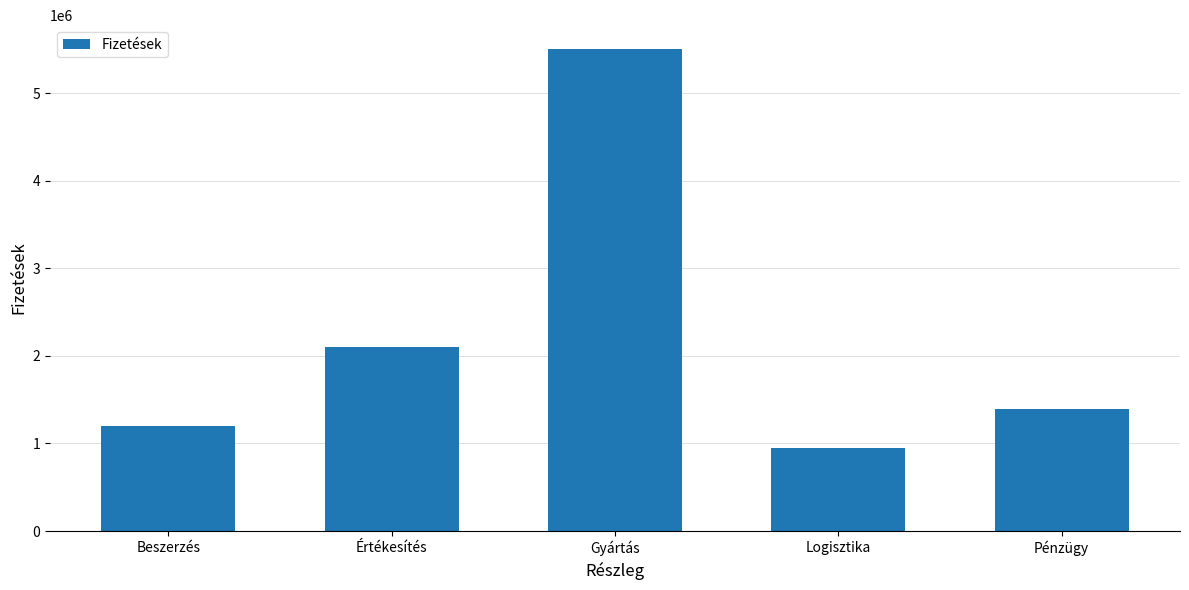

At which category does the chart reach its minimum across all series?

Logisztika